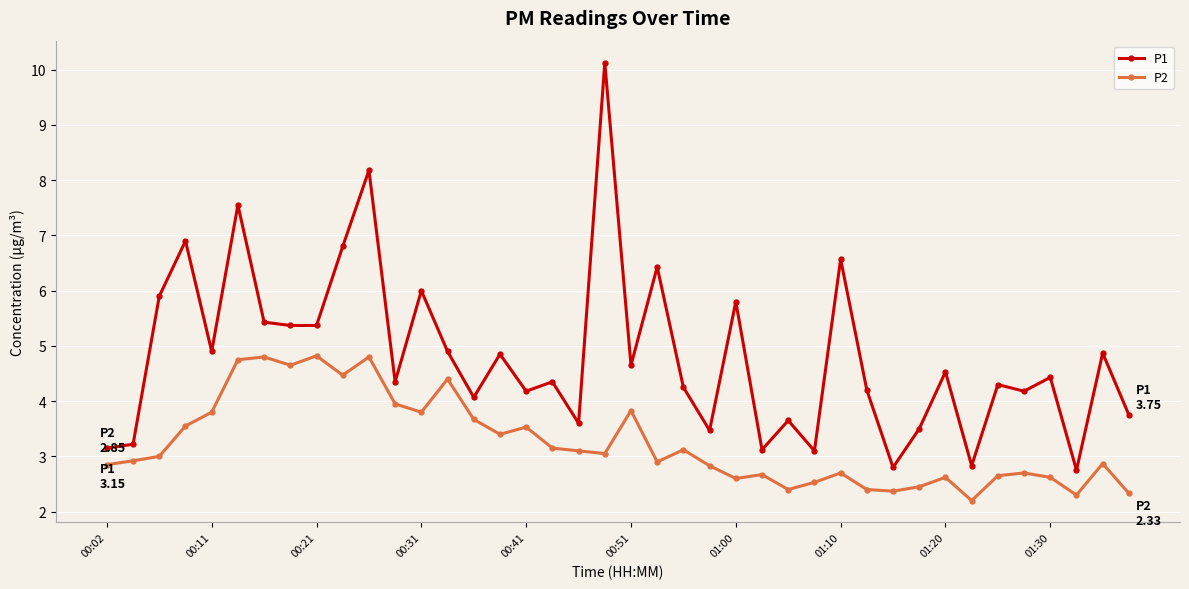

What is the lowest value of the P1 series?

2.8